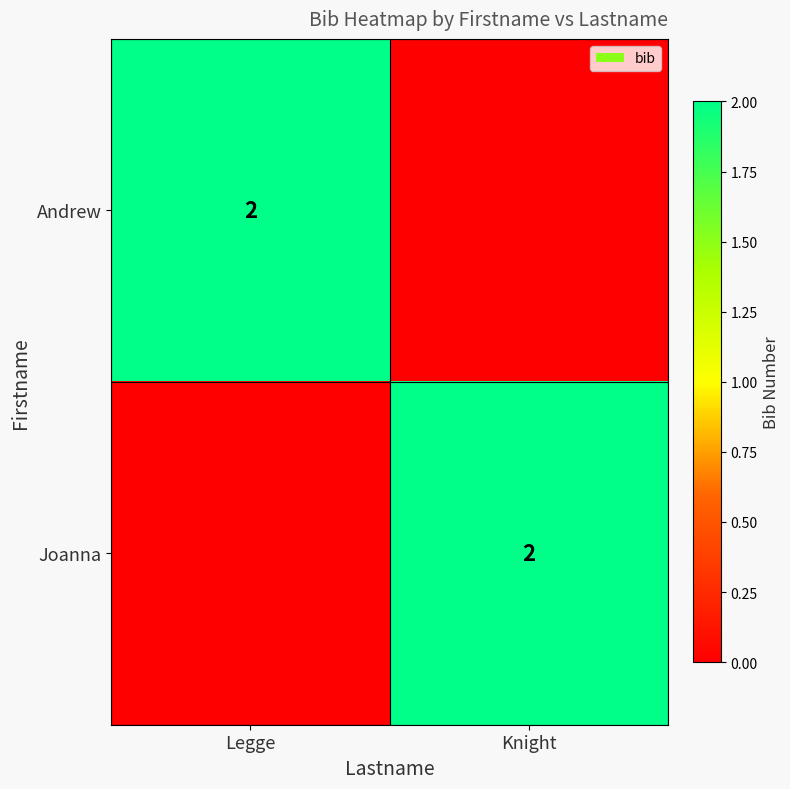

The value of Andrew at Legge is 3. True or false?

False